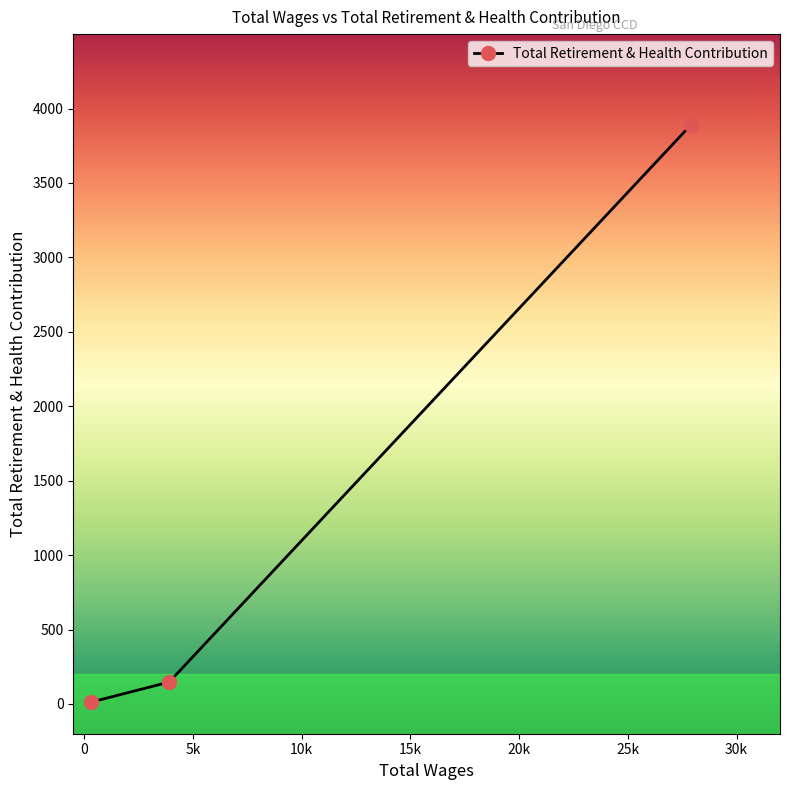

What is the greatest value displayed?

3890